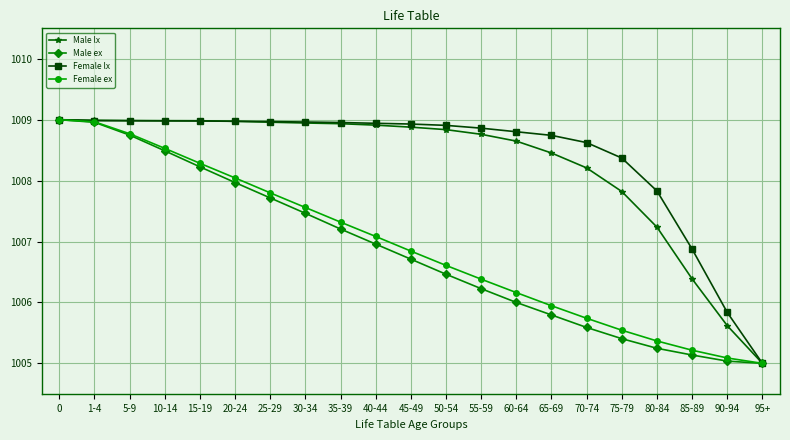

What is the maximum value for Female lx?

1009.0